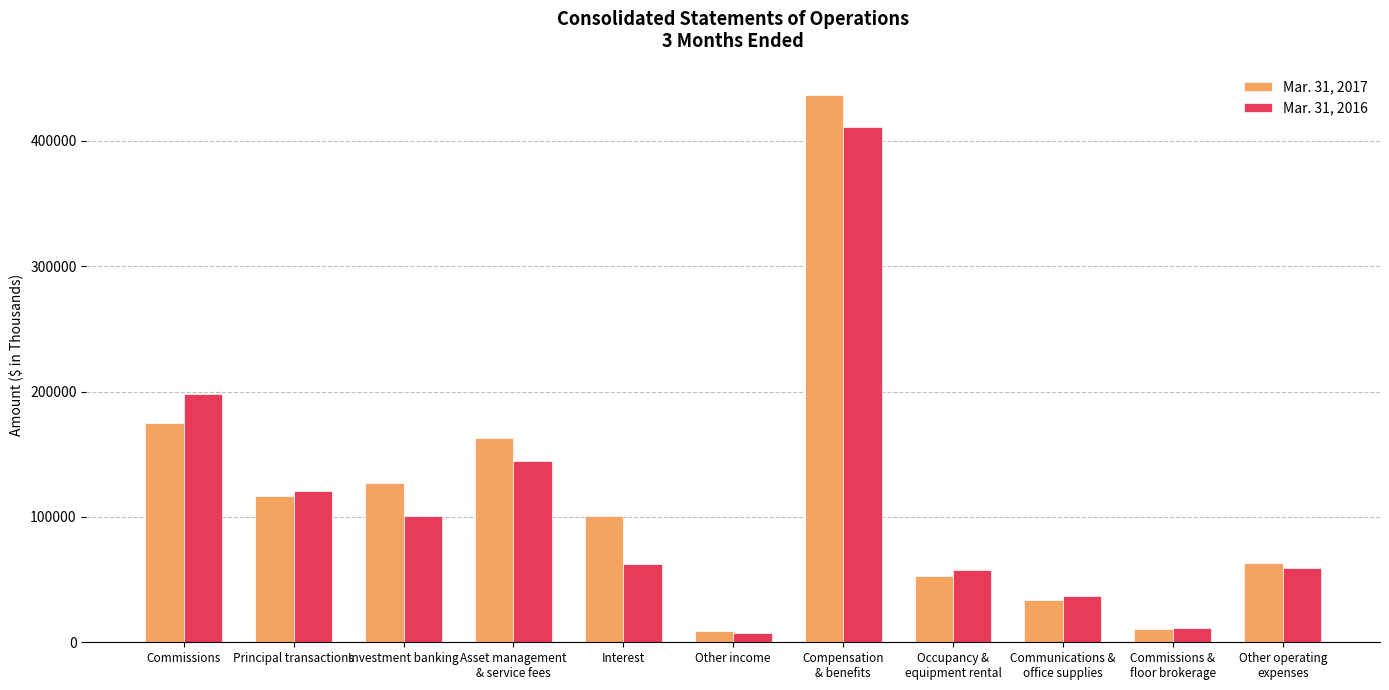

Where is Mar. 31, 2017 nearest to the value 222569?

Commissions